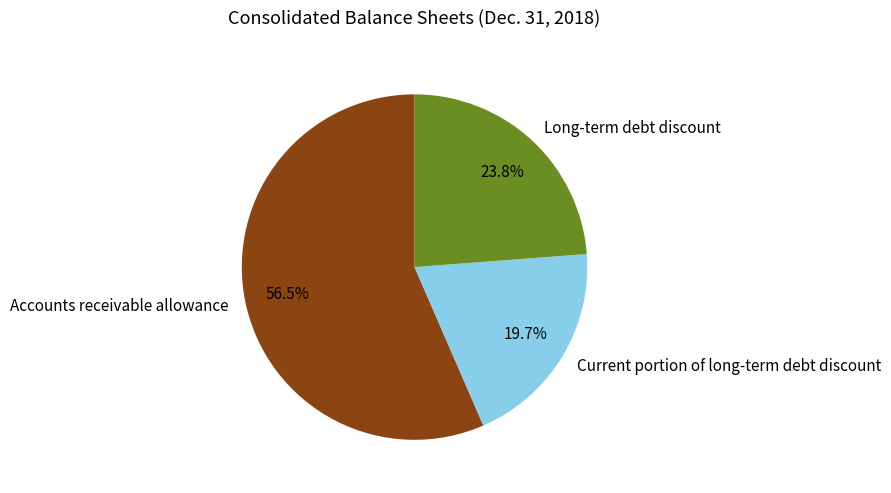

Does any single category account for the majority?

Yes